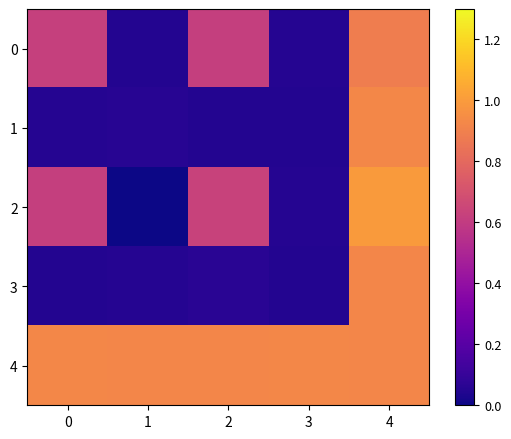

Which label corresponds to the largest value in the chart?

4